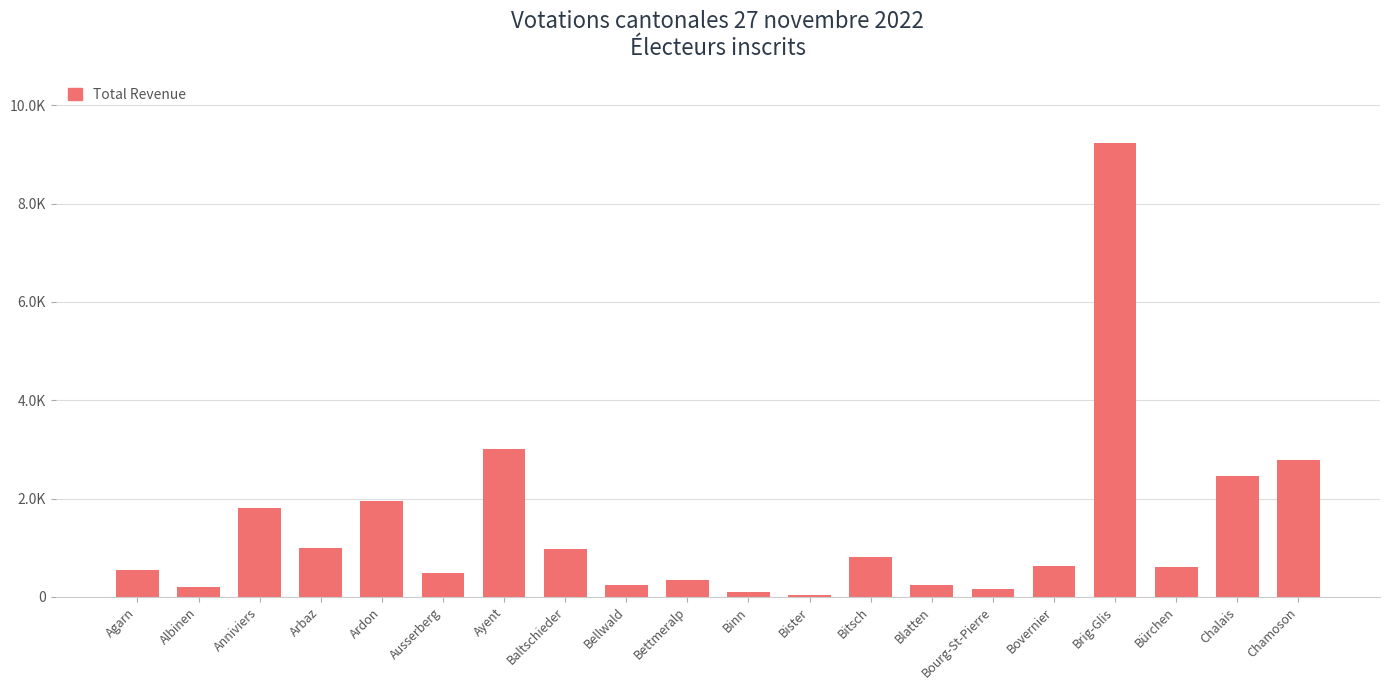

Between Brig-Glis and Bitsch, which is larger?

Brig-Glis